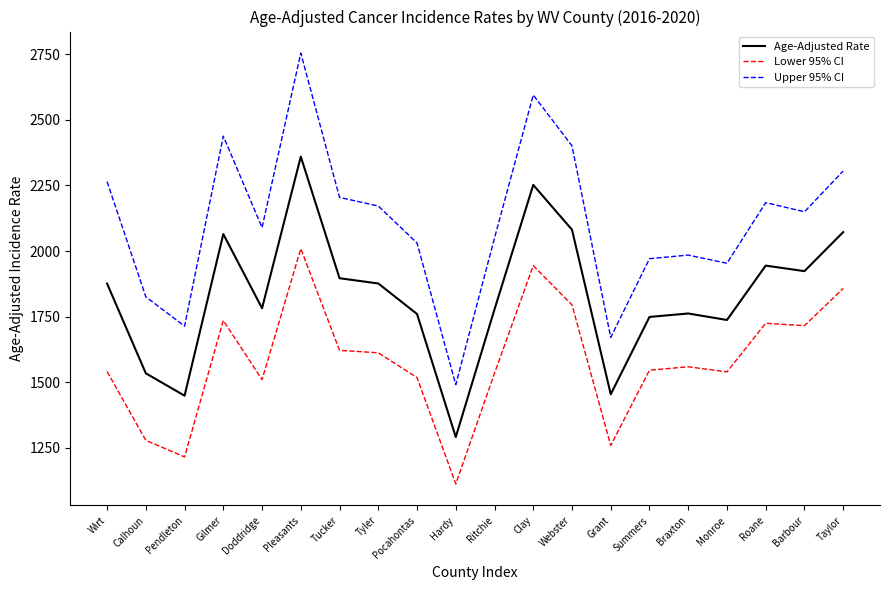

What value does the Lower 95% CI series have at Monroe?

1539.3